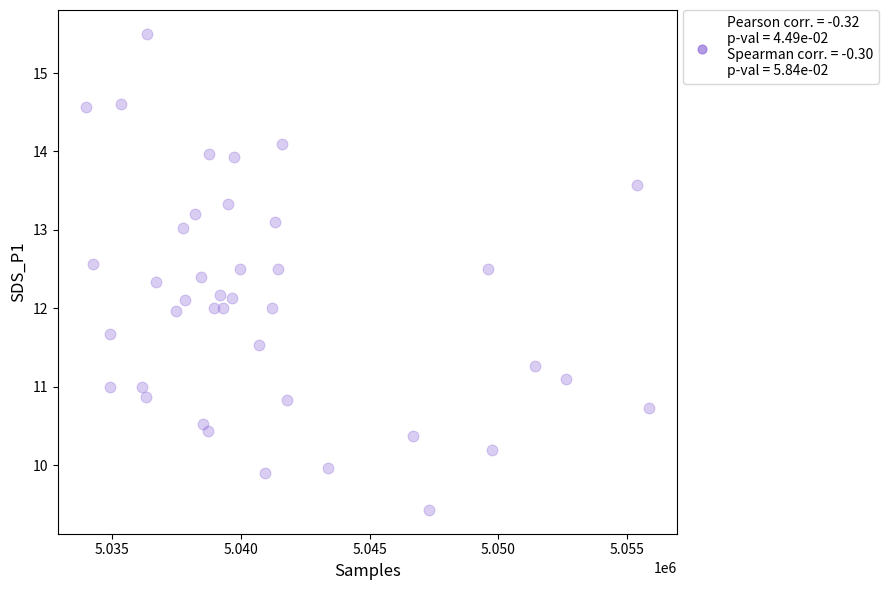

What is the range of Y values (max minus min)?

6.1